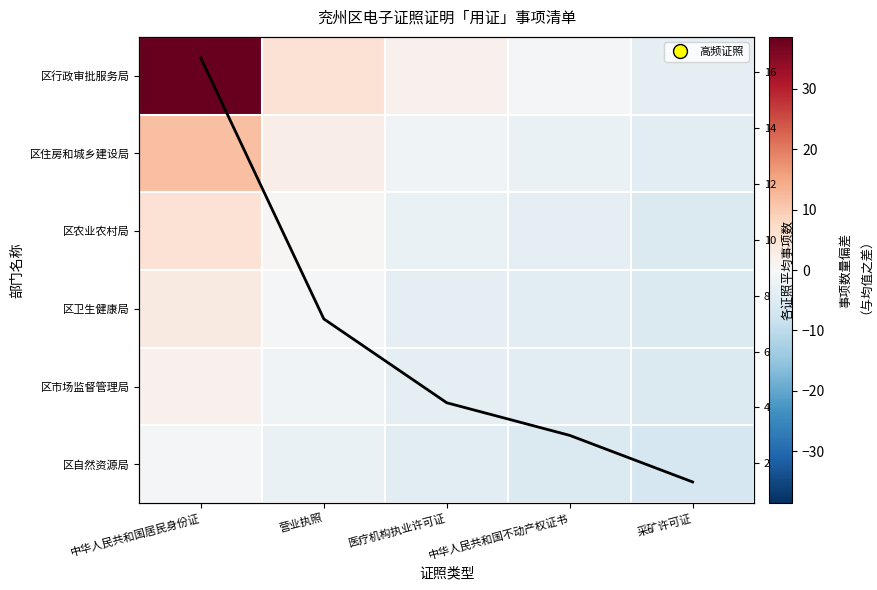

Is it true that 区卫生健康局 equals 1.9 at 中华人民共和国居民身份证?

False